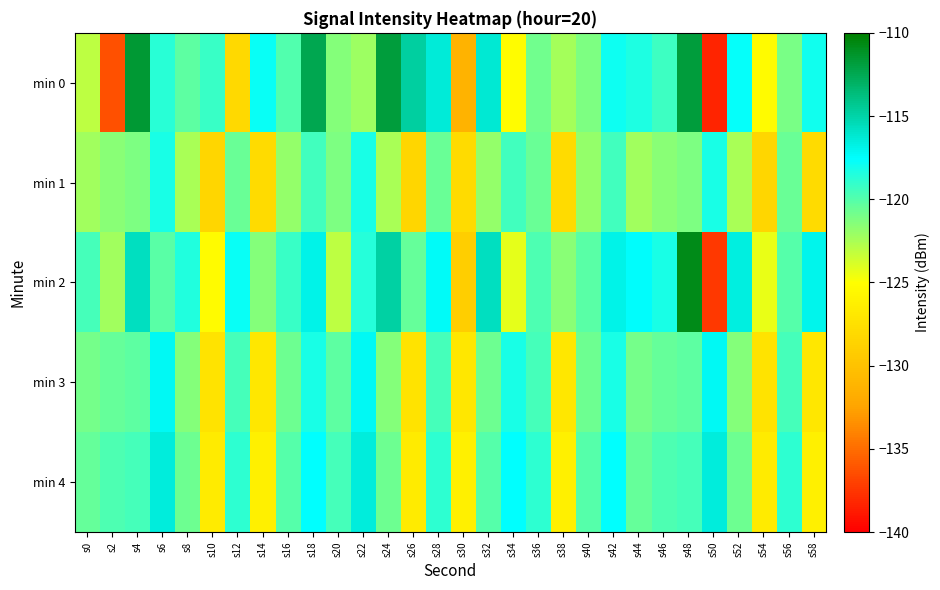

Count the number of data series in this chart.

5